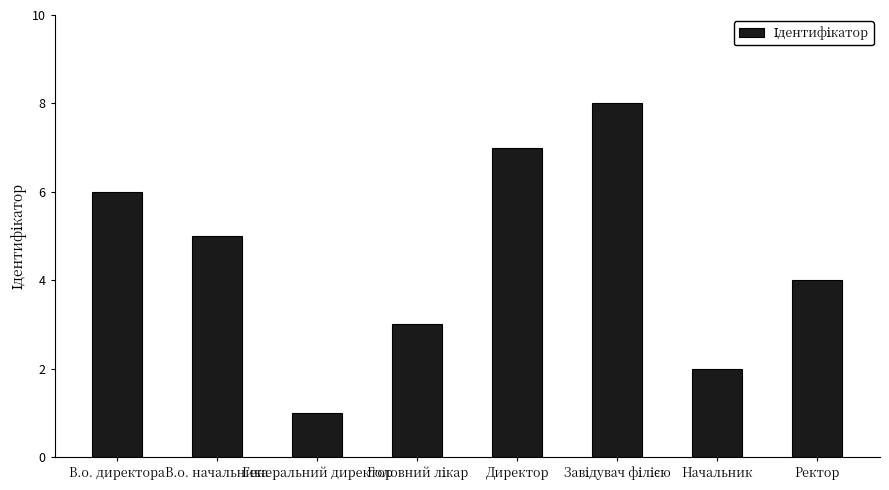

Between В.о. директора and Генеральний директор, which is larger?

В.о. директора